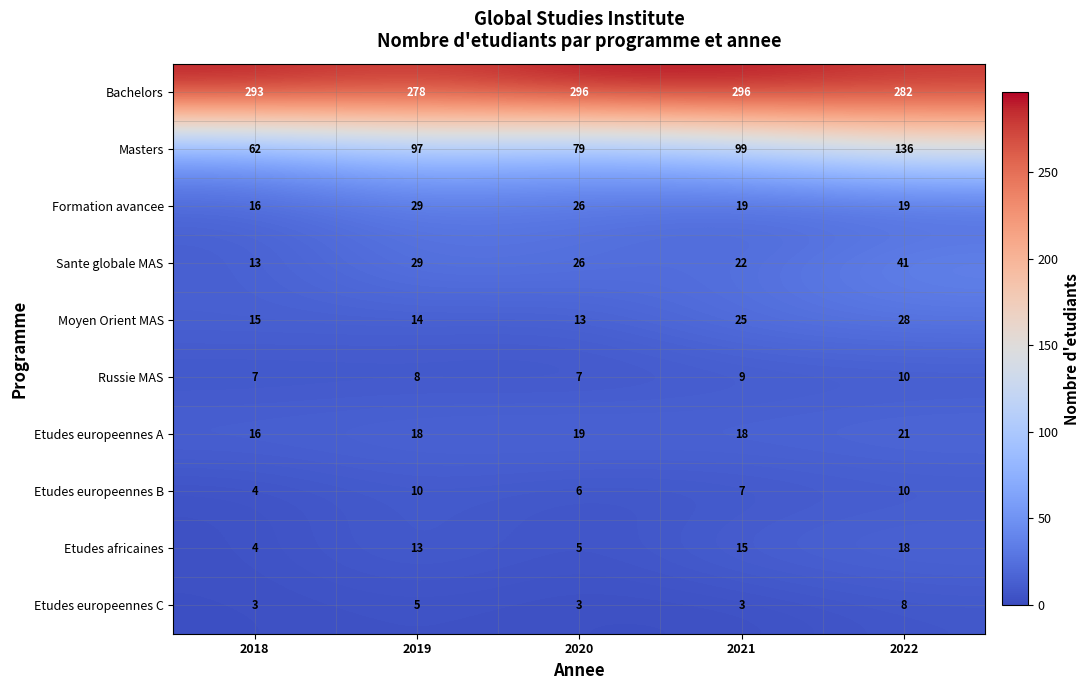

True or false: Etudes africaines has a value of 3 at 2018.

False